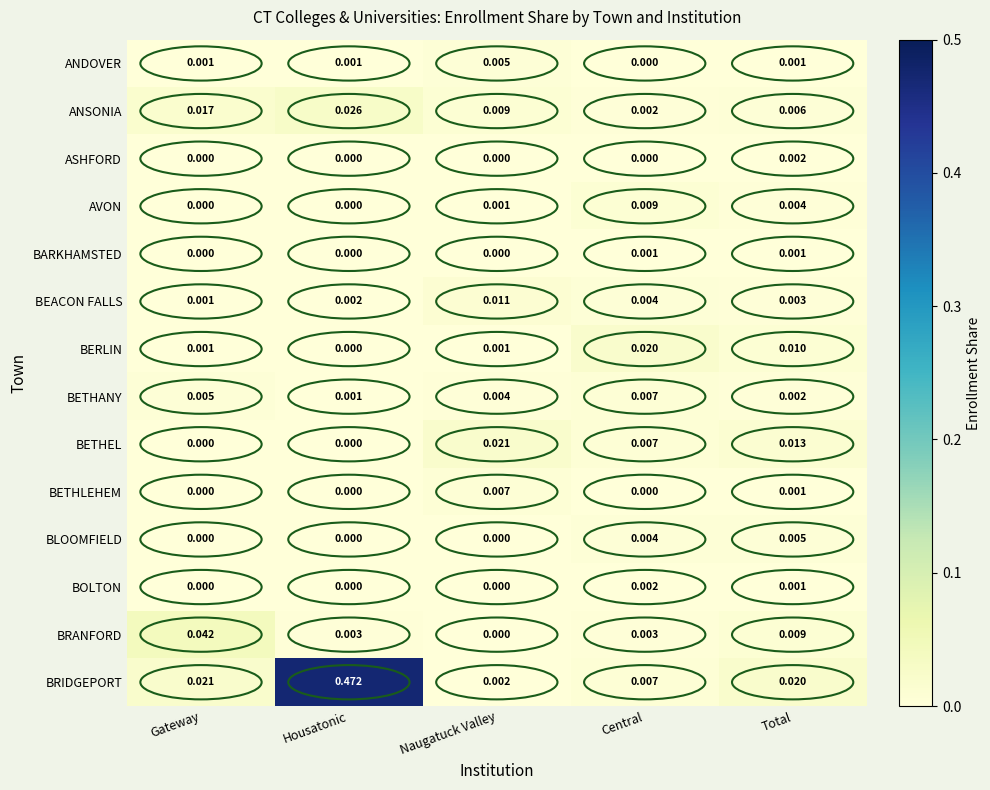

Which category has the highest value in the BETHEL series?

Naugatuck Valley